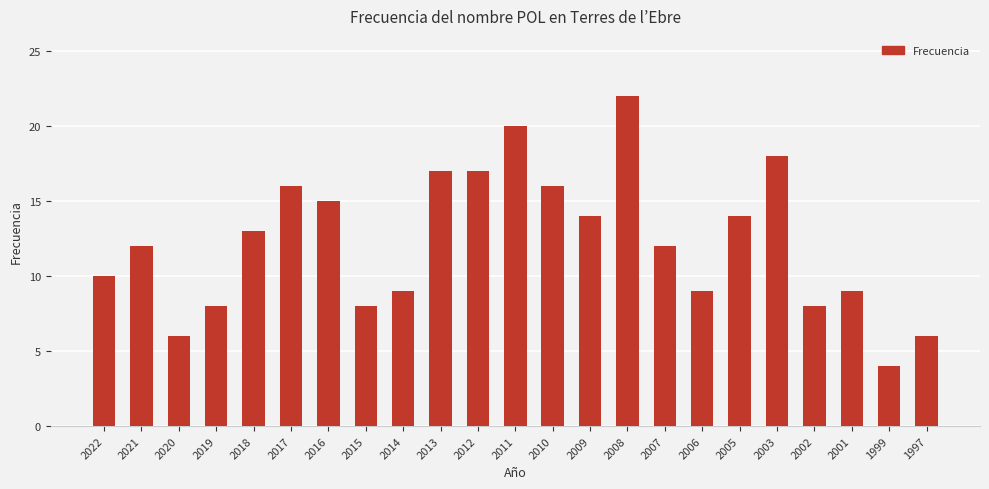

What is the minimum value shown in the chart?

4